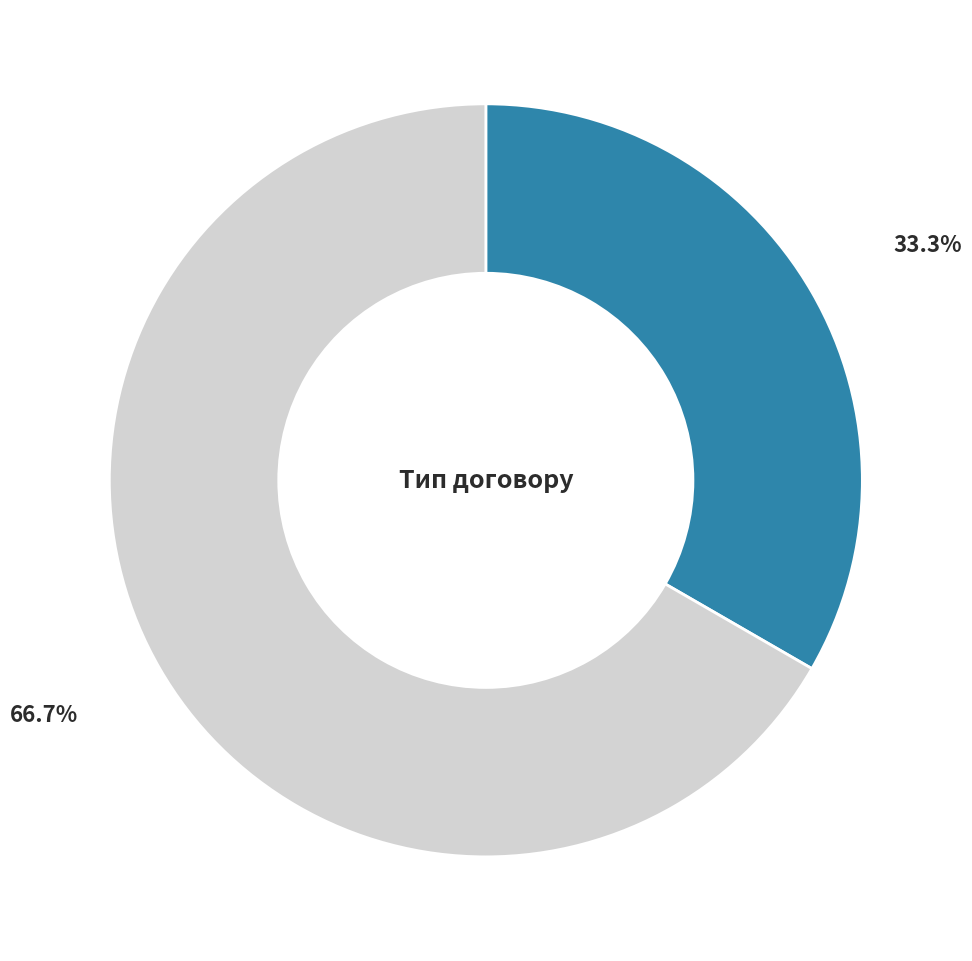

To the nearest percent, what is the difference between the largest and smallest slice percentages?

33%